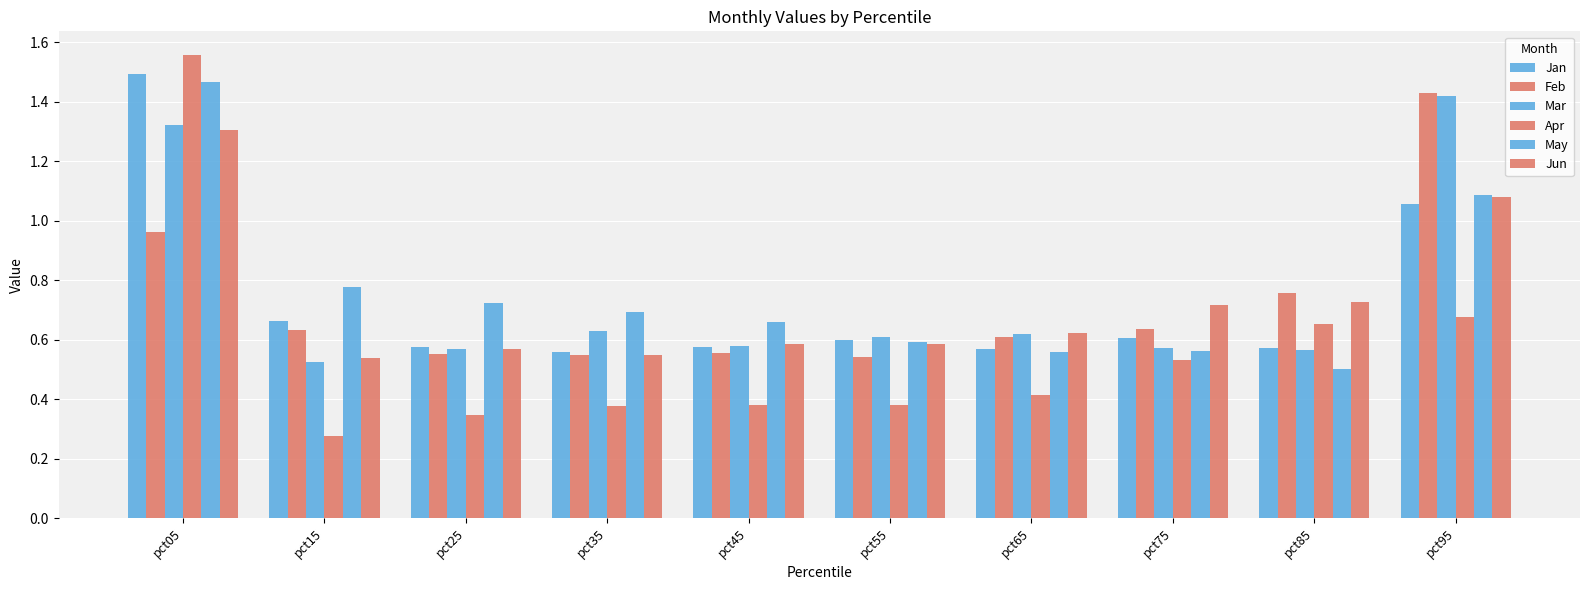

True or false: Jun has a value of 0.7 at pct85.

True